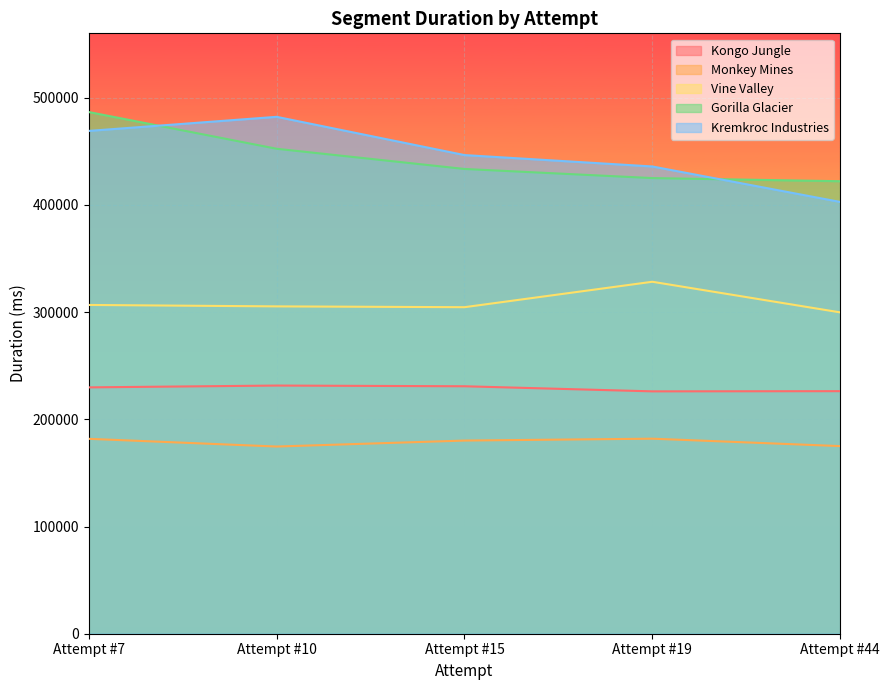

Between Attempt #19 and Attempt #7, which is larger?

Attempt #7